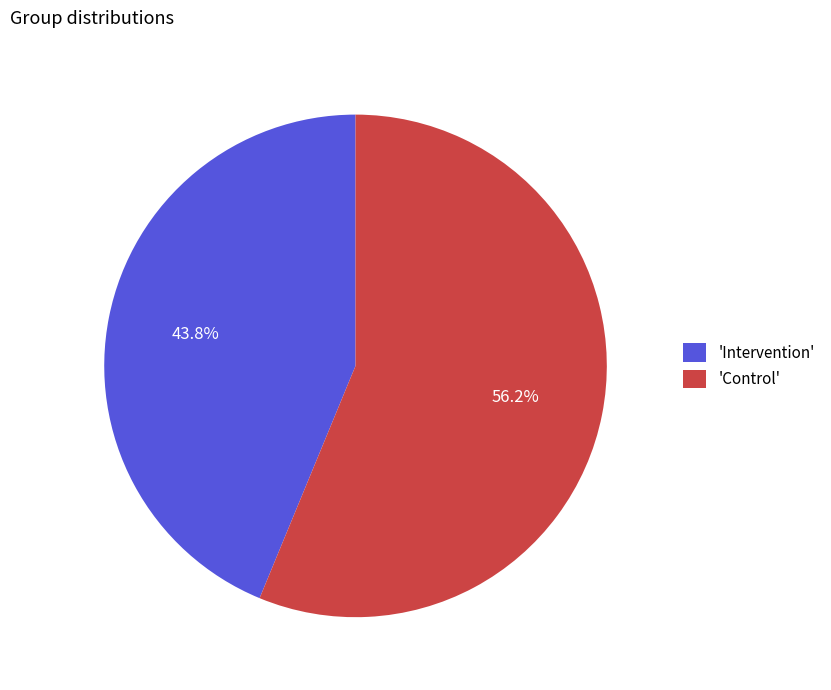

Is there a majority slice in this chart?

Yes